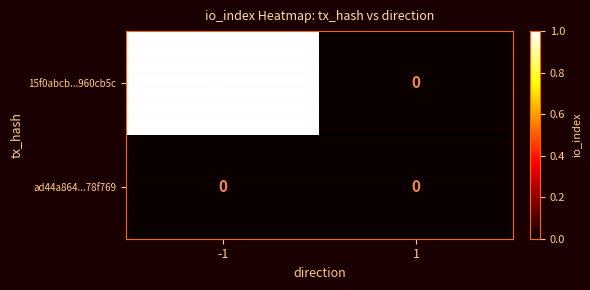

List the labels in order of 15f0abcb...960cb5c value, largest first.

-1, 1